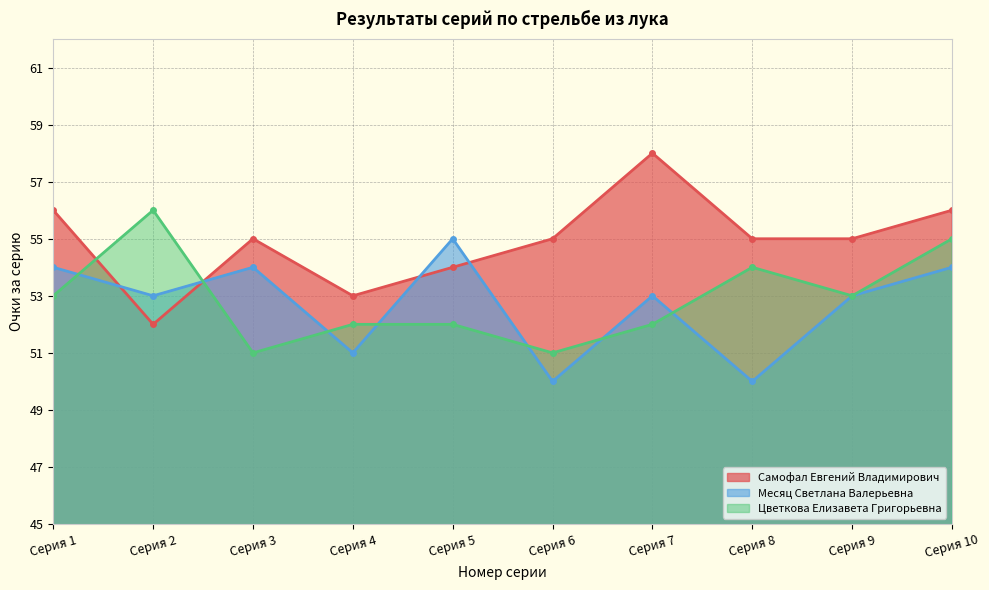

What is the value of the Цветкова Елизавета Григорьевна point at the 10th from the left?

55